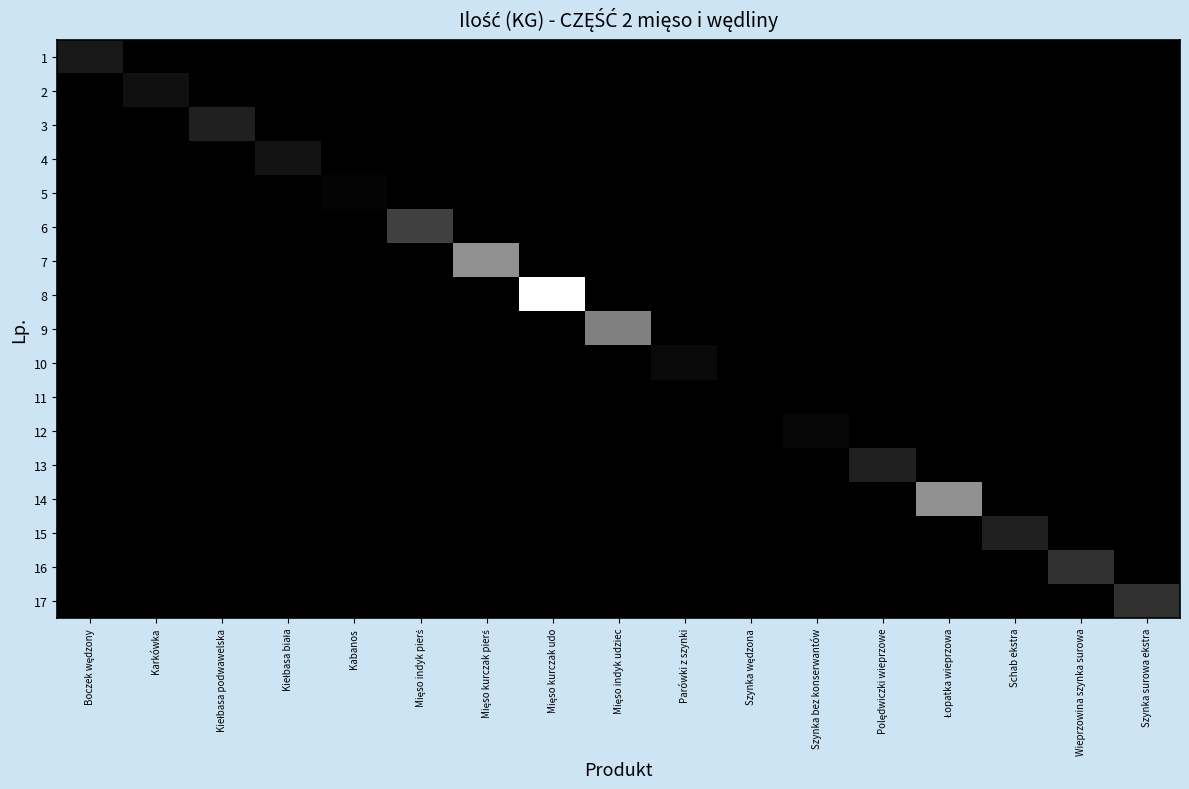

What is the maximum value shown in the chart?

800